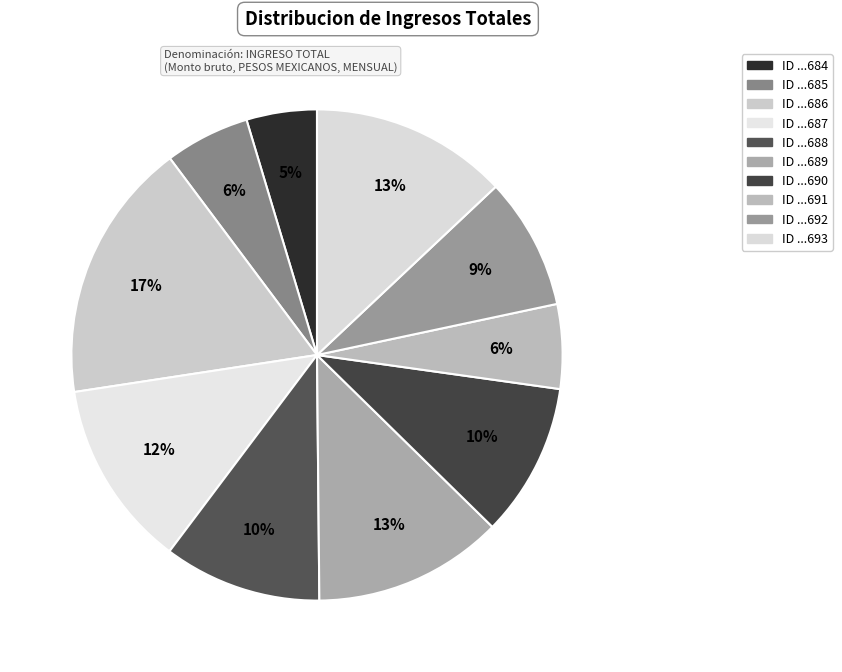

Which category has the smallest portion of the pie?

ID 33754684